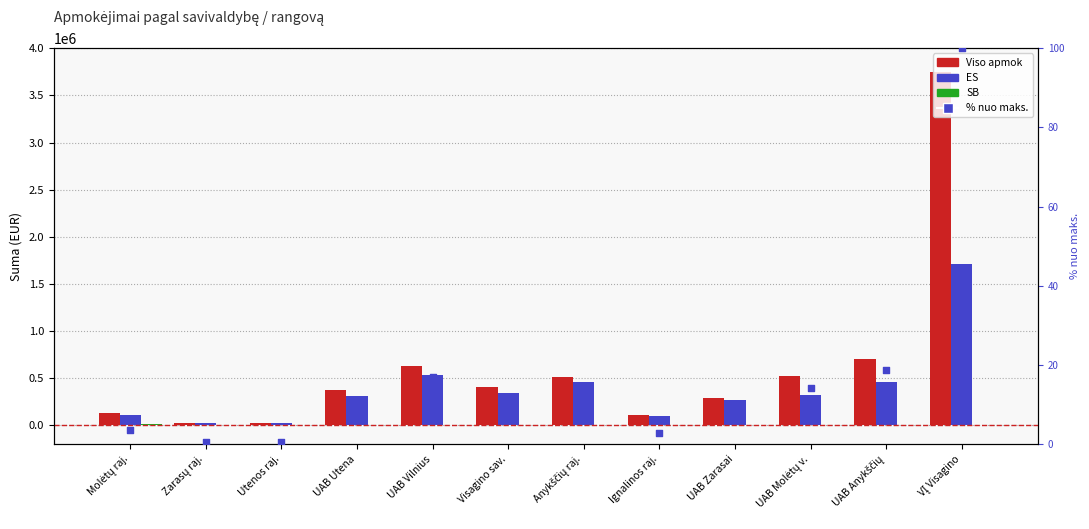

At how many categories does at least one series exceed 488513?

5